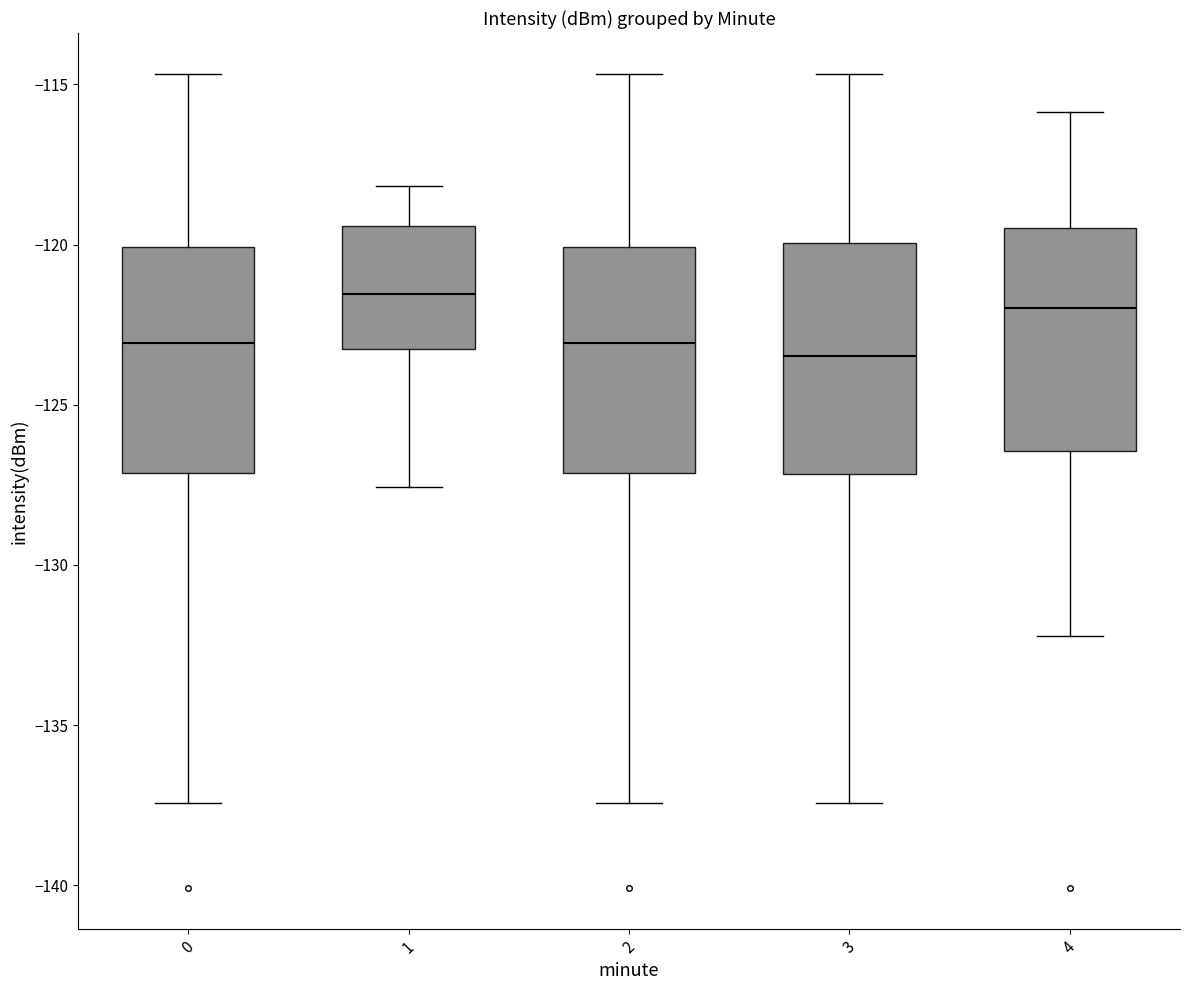

Reading left to right, transcribe this box plot: for each box, give where its median line is, the range the box spans, and where its two whiskers end, as read against the y-axis. The values are not printed on the chart, so give them approximately, as read against the axis.

0: median -123.0, box -127.0 to -120.0, whiskers -137.5 to -114.5
1: median -121.5, box -123.5 to -119.5, whiskers -127.5 to -118.0
2: median -123.0, box -127.0 to -120.0, whiskers -137.5 to -114.5
3: median -123.5, box -127.0 to -120.0, whiskers -137.5 to -114.5
4: median -122.0, box -126.5 to -119.5, whiskers -132.0 to -116.0